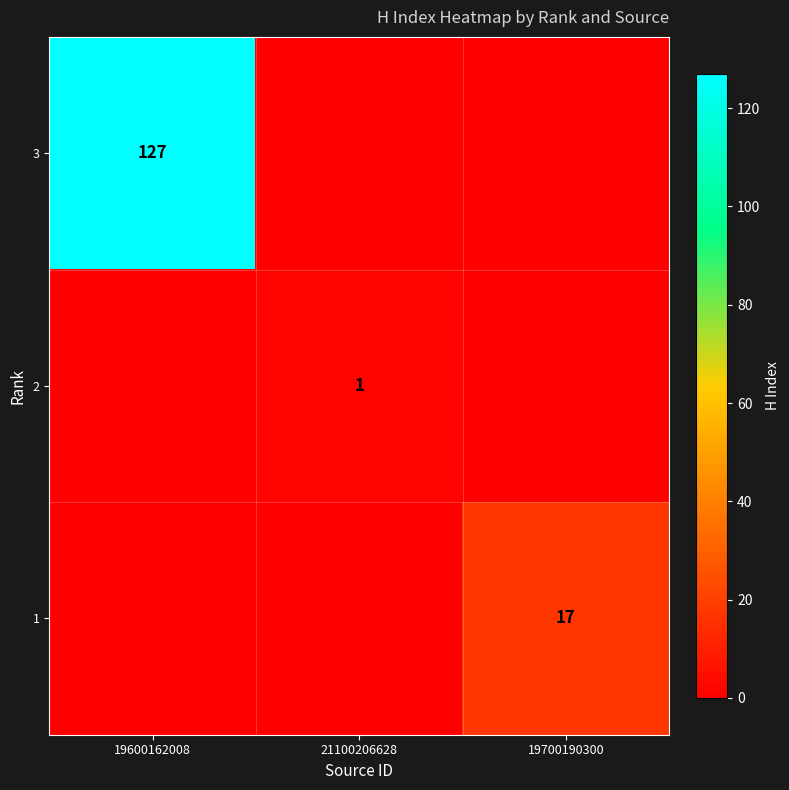

Is it true that 2 equals 2 at 21100206628?

False